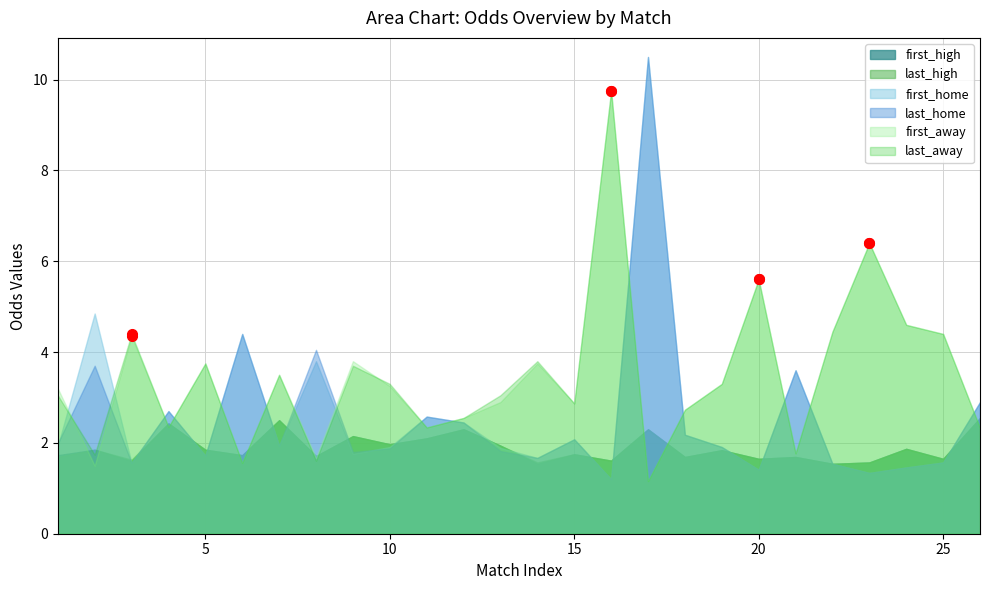

What is the difference between the highest and lowest values at 10?

1.4